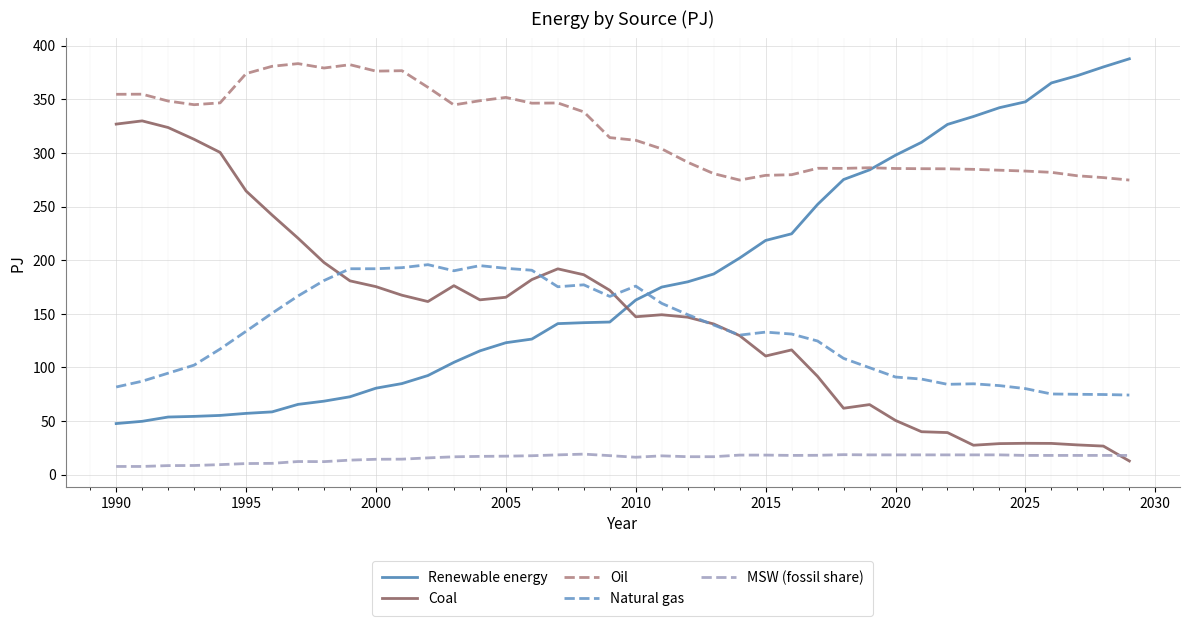

True or false: Coal and Natural gas cross at least once.

True